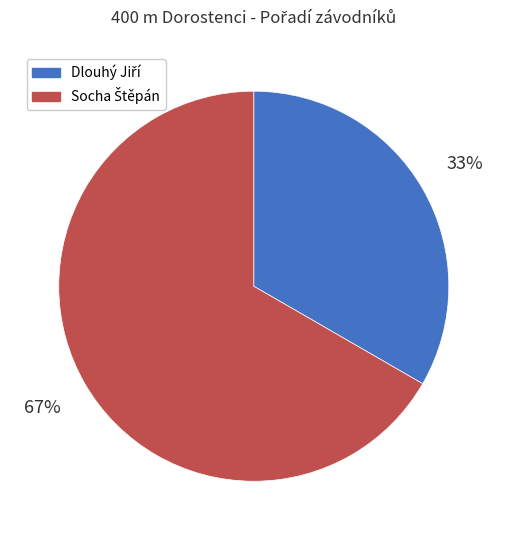

To the nearest percent, what is the average slice percentage?

50%